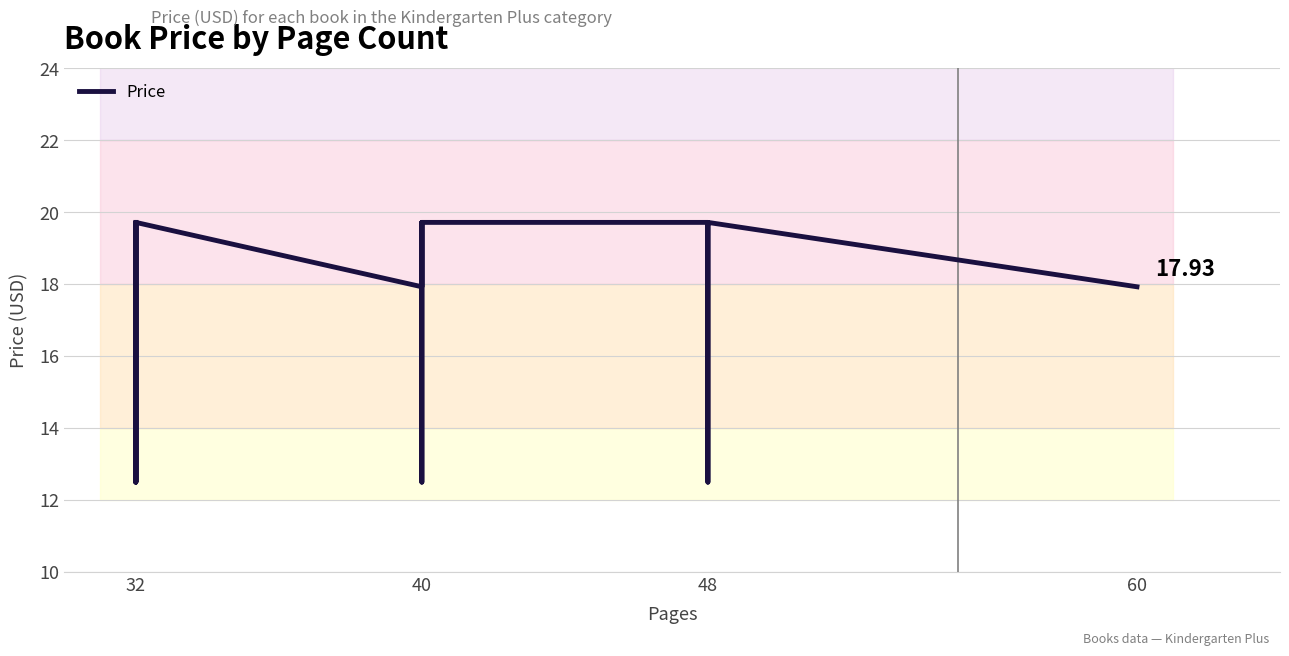

Which label corresponds to the largest value in the chart?

32